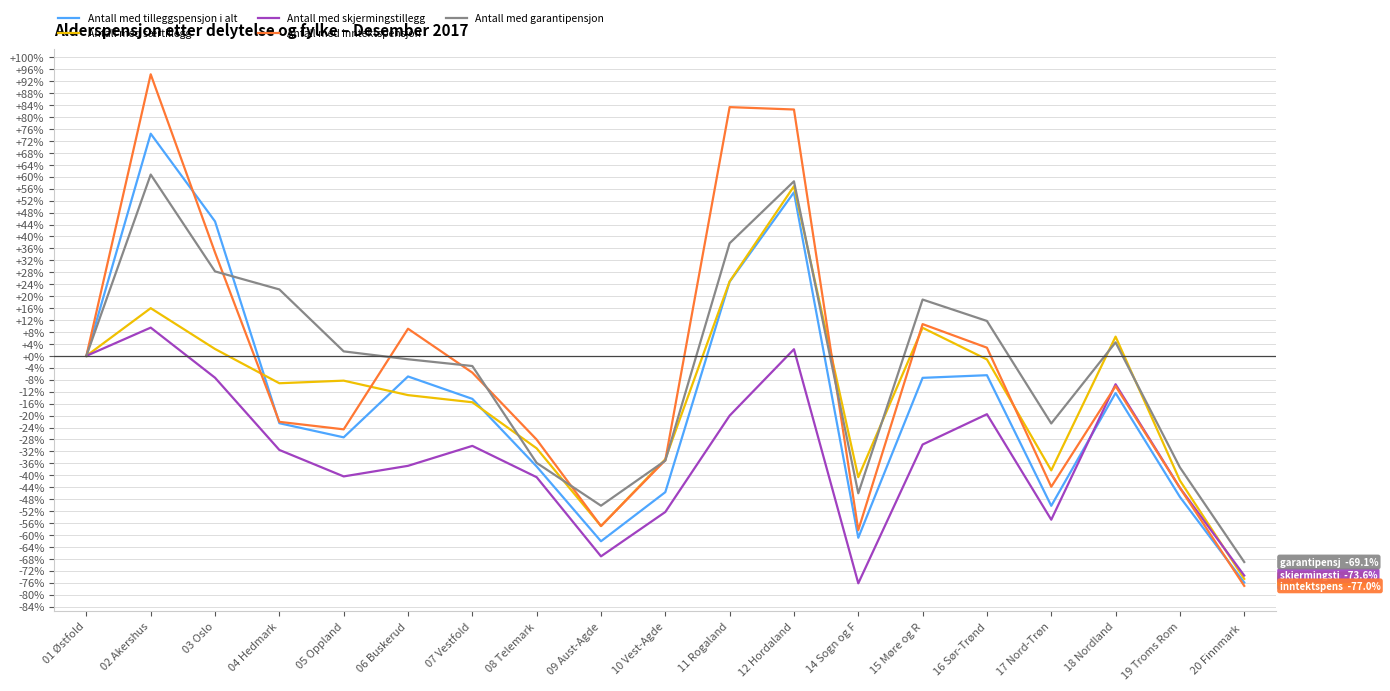

Count the number of categories in the chart.

19